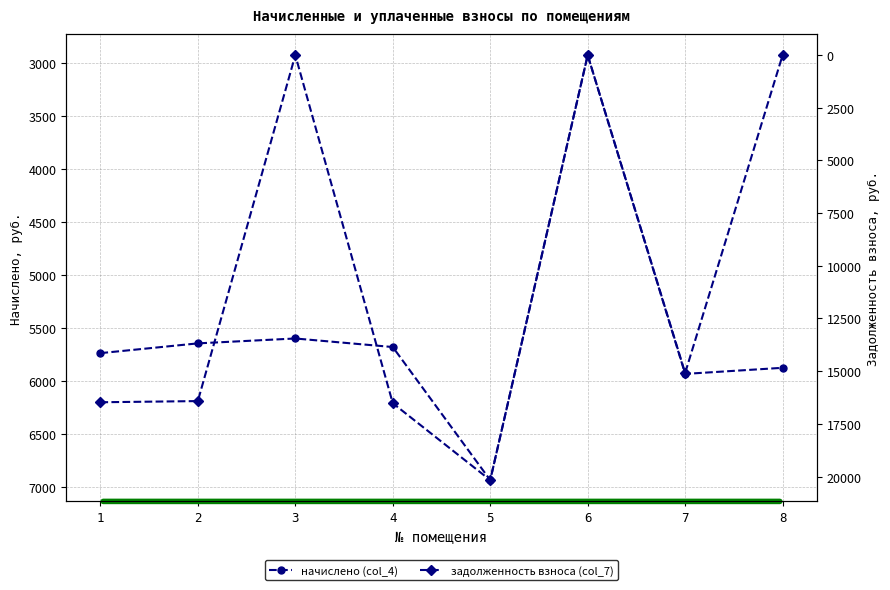

What is the difference between the highest and lowest values at 7?

9152.9